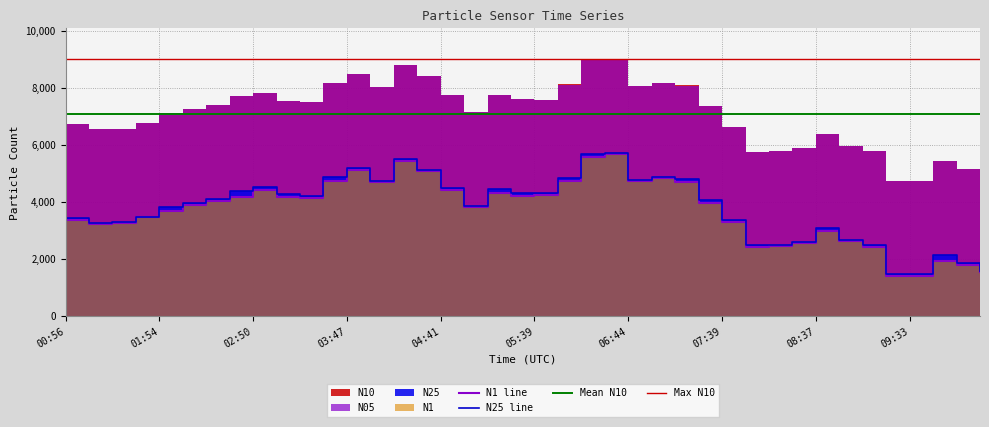

Where does the N1 series first go above 4027?

02:22